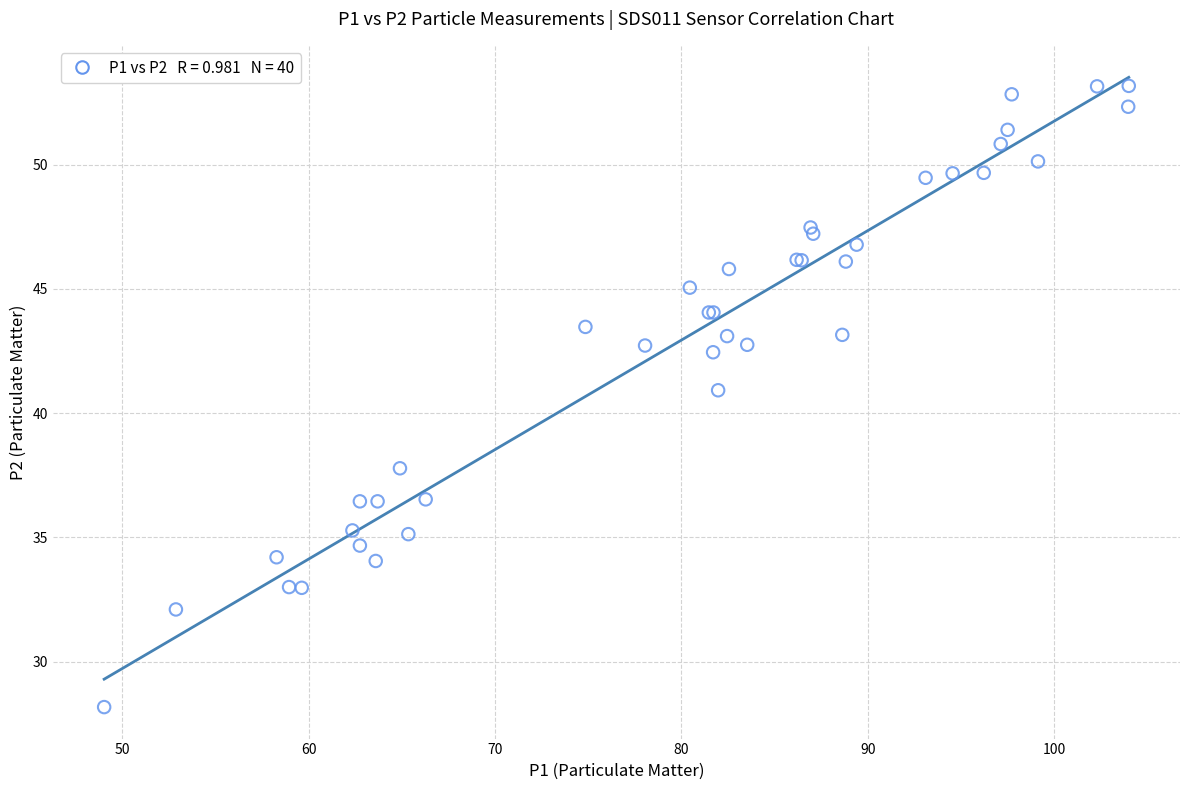

What Y value in the scatter plot is closest to 40?

40.9